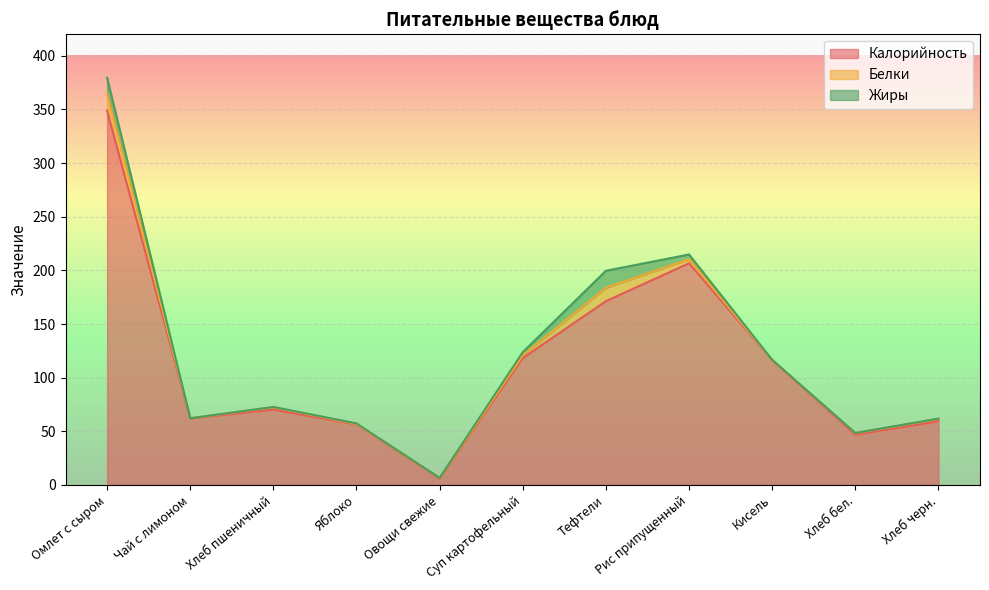

What is the difference between the Жиры values at Омлет с сыром and Тефтели?

0.5